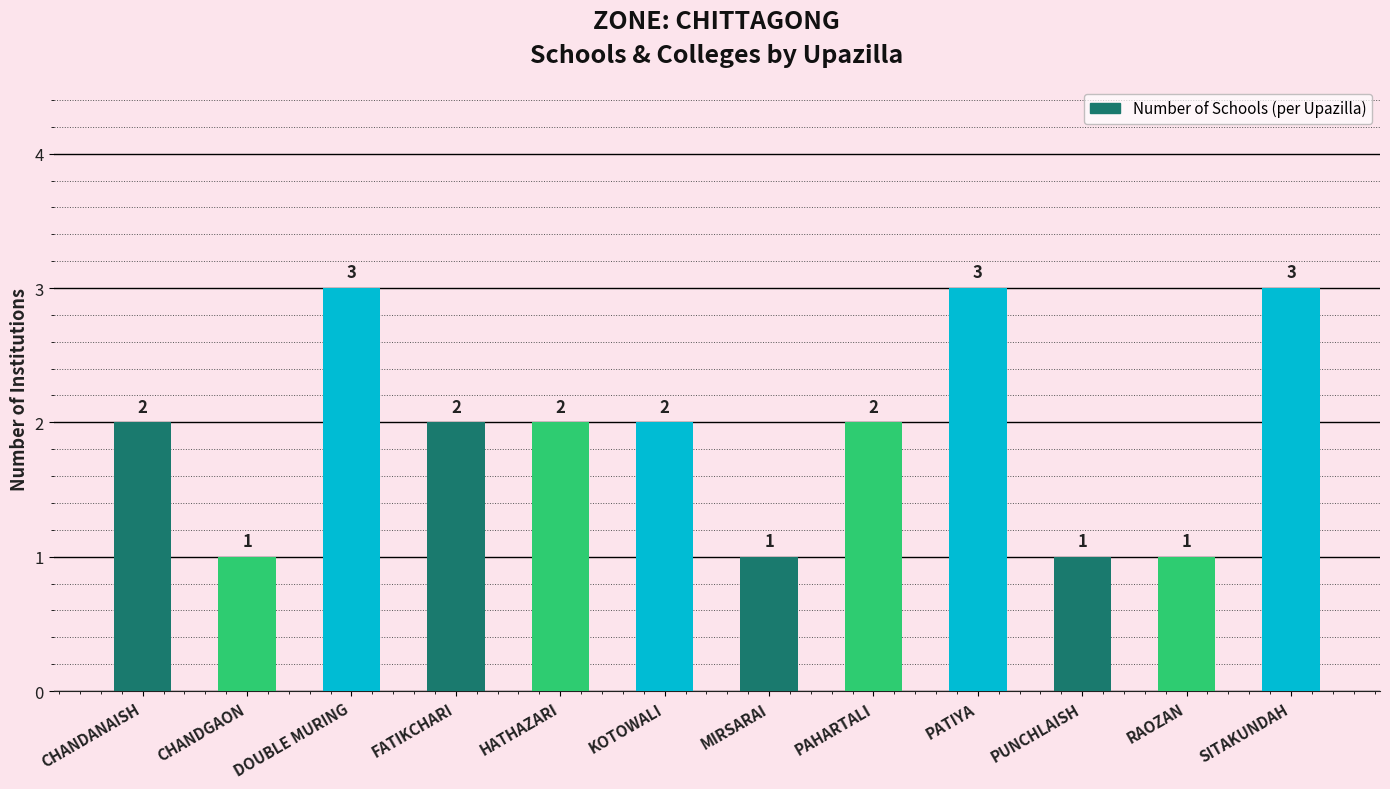

How many bars are there in total?

12